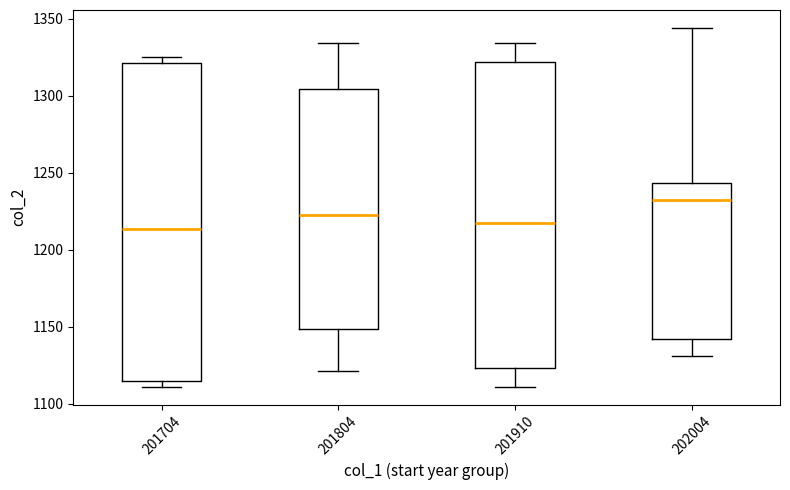

Where does the lower whisker of the box at x = 202004 end on the y-axis? The values are not printed on the chart, so give them approximately, as read against the axis.

1130